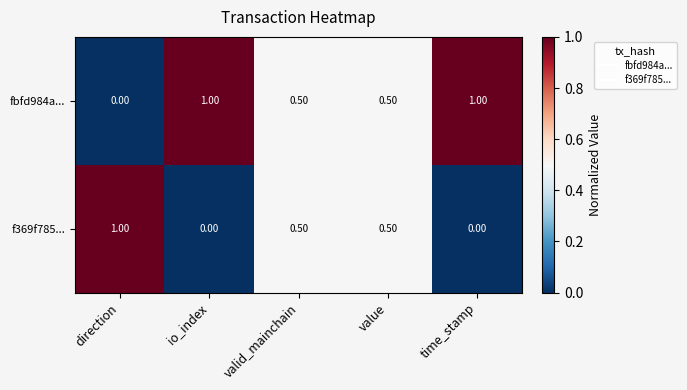

Rank the series by their average value, from highest to lowest.

fbfd984a..., f369f785...